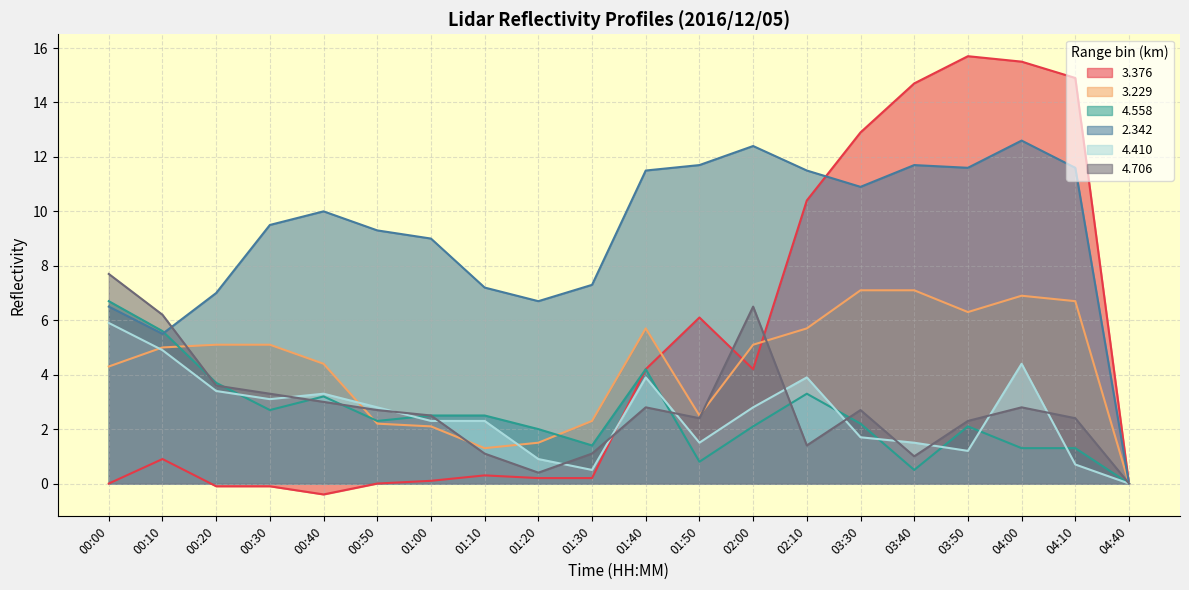

Reading left to right, list all the values displayed in this chart.

  3.376: -0.0	0.9	-0.1	-0.1	-0.4	0.0	0.1	0.3	0.2	0.2	4.2	6.1	4.2	10.4	12.9	14.7	15.7	15.5	14.9	0.0
  3.229: 4.3	5.0	5.1	5.1	4.4	2.2	2.1	1.3	1.5	2.3	5.7	2.5	5.1	5.7	7.1	7.1	6.3	6.9	6.7	0.0
  4.558: 6.7	5.6	3.7	2.7	3.2	2.3	2.5	2.5	2.0	1.4	4.2	0.8	2.1	3.3	2.2	0.5	2.1	1.3	1.3	0.0
  2.342: 6.5	5.5	7.0	9.5	10.0	9.3	9.0	7.2	6.7	7.3	11.5	11.7	12.4	11.5	10.9	11.7	11.6	12.6	11.6	0.0
  4.410: 5.9	4.9	3.4	3.1	3.3	2.8	2.3	2.3	0.9	0.5	3.9	1.5	2.8	3.9	1.7	1.5	1.2	4.4	0.7	0.0
  4.706: 7.7	6.2	3.6	3.3	3.0	2.7	2.5	1.1	0.4	1.1	2.8	2.4	6.5	1.4	2.7	1.0	2.3	2.8	2.4	0.0